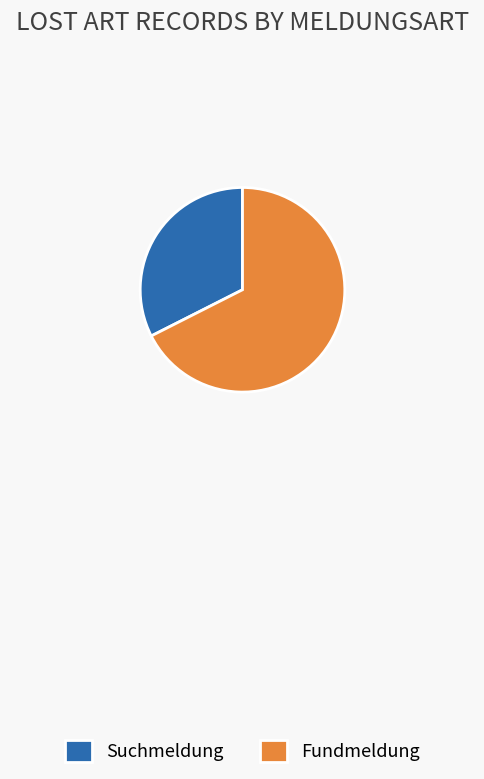

What is the ratio of the value at Suchmeldung to the value at Fundmeldung?

0.5